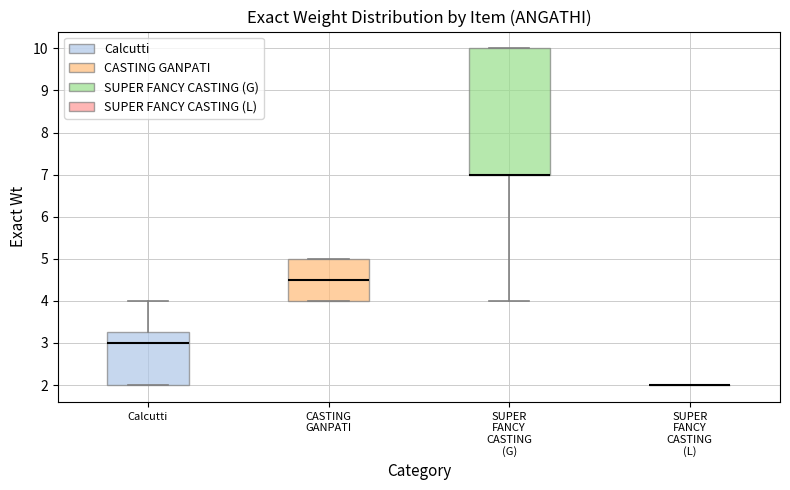

Reading left to right, transcribe this box plot: for each box, give where its median line is, the range the box spans, and where its two whiskers end, as read against the y-axis. The values are not printed on the chart, so give them approximately, as read against the axis.

Calcutti: median 3.0, box 2.0 to 3.3, whiskers 2.0 to 4.0
CASTING GANPATI: median 4.5, box 4.0 to 5.0, whiskers 4.0 to 5.0
SUPER FANCY CASTING (G): median 7.0 (drawn on the box's lower edge), box 7.0 to 10.0, whiskers 4.0 to 10.0
SUPER FANCY CASTING (L): box collapsed to a line at 2.0, whiskers 2.0 to 2.0